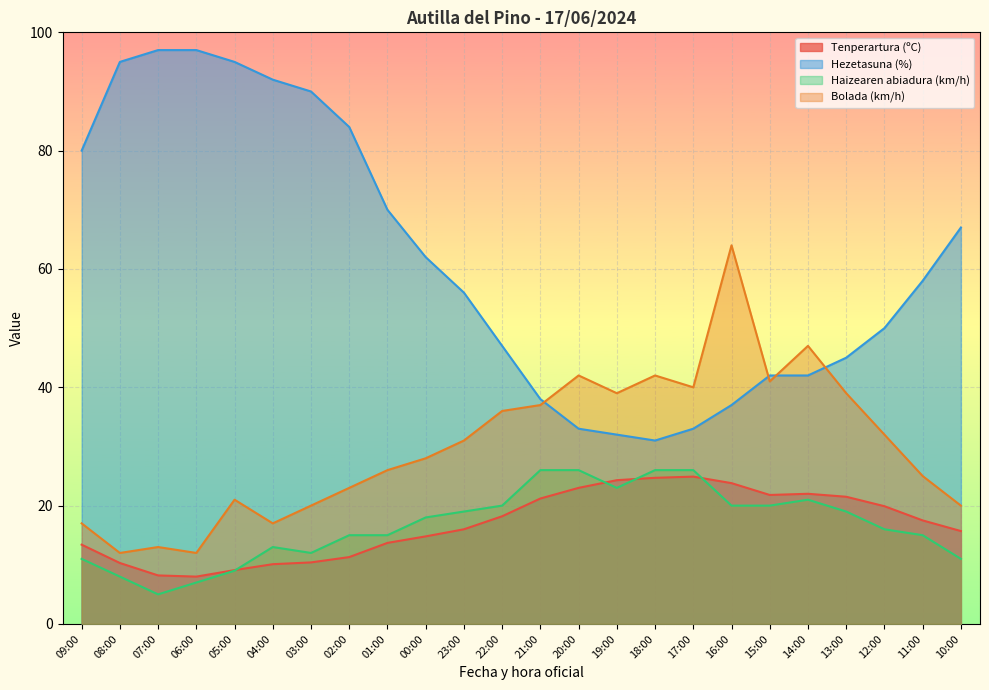

Reading right to left, what are all the values shown in this chart?

Tenperartura (ºC): 10:00=15.7	11:00=17.5	12:00=19.9	13:00=21.5	14:00=22.0	15:00=21.8	16:00=23.8	17:00=24.9	18:00=24.7	19:00=24.3	20:00=23.0	21:00=21.2	22:00=18.2	23:00=16.0	00:00=14.8	01:00=13.7	02:00=11.3	03:00=10.4	04:00=10.1	05:00=9.1	06:00=8.0	07:00=8.2	08:00=10.3	09:00=13.4
Hezetasuna (%): 10:00=67.0	11:00=58.0	12:00=50.0	13:00=45.0	14:00=42.0	15:00=42.0	16:00=37.0	17:00=33.0	18:00=31.0	19:00=32.0	20:00=33.0	21:00=38.0	22:00=47.0	23:00=56.0	00:00=62.0	01:00=70.0	02:00=84.0	03:00=90.0	04:00=92.0	05:00=95.0	06:00=97.0	07:00=97.0	08:00=95.0	09:00=80.0
Haizearen abiadura (km/h): 10:00=11.0	11:00=15.0	12:00=16.0	13:00=19.0	14:00=21.0	15:00=20.0	16:00=20.0	17:00=26.0	18:00=26.0	19:00=23.0	20:00=26.0	21:00=26.0	22:00=20.0	23:00=19.0	00:00=18.0	01:00=15.0	02:00=15.0	03:00=12.0	04:00=13.0	05:00=9.0	06:00=7.0	07:00=5.0	08:00=8.0	09:00=11.0
Bolada (km/h): 10:00=20.0	11:00=25.0	12:00=32.0	13:00=39.0	14:00=47.0	15:00=41.0	16:00=64.0	17:00=40.0	18:00=42.0	19:00=39.0	20:00=42.0	21:00=37.0	22:00=36.0	23:00=31.0	00:00=28.0	01:00=26.0	02:00=23.0	03:00=20.0	04:00=17.0	05:00=21.0	06:00=12.0	07:00=13.0	08:00=12.0	09:00=17.0